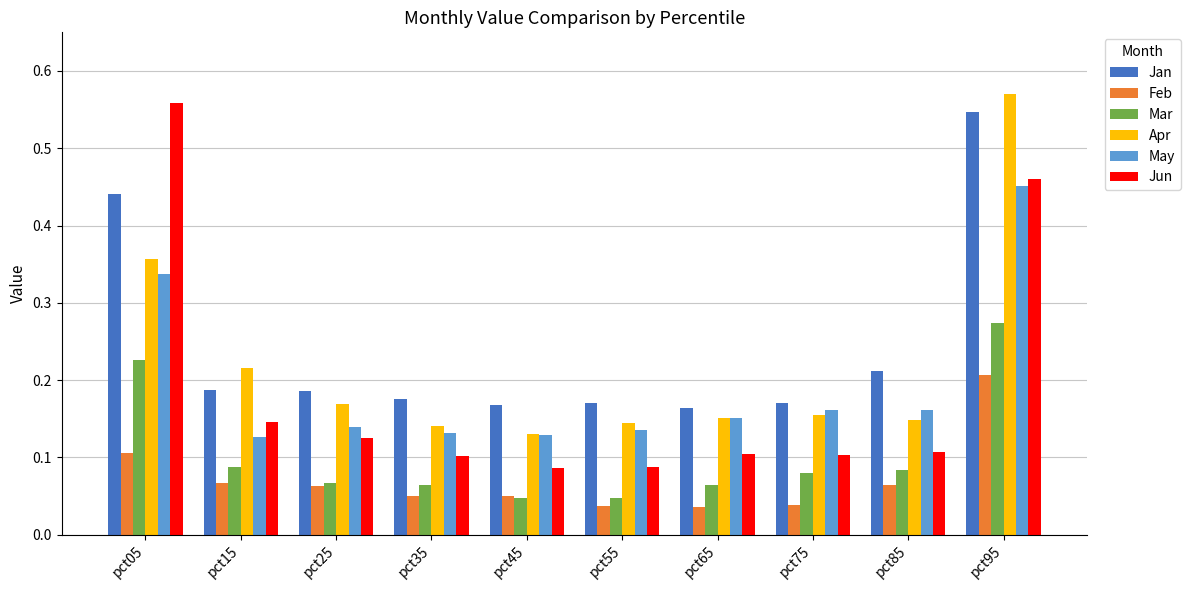

What is the sum of all Jan values?

2.4